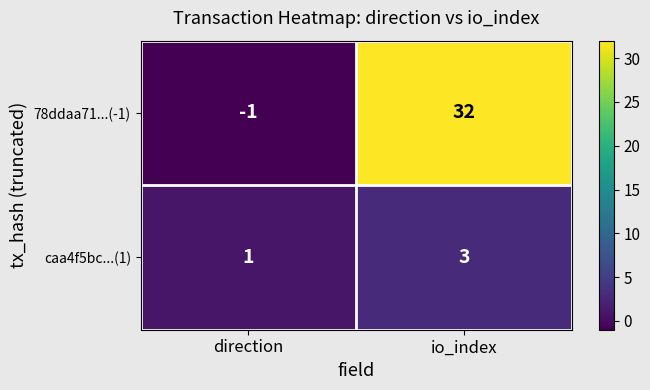

The value of caa4f5bc...(1) at direction is 1. True or false?

True